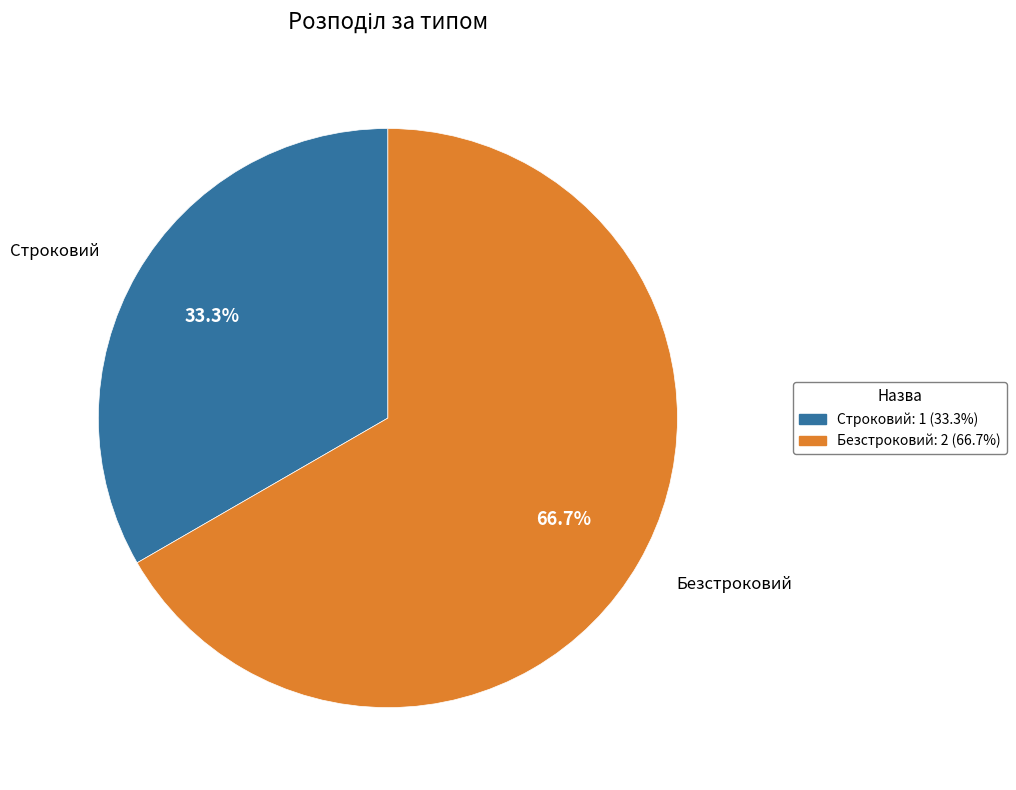

What is the ratio of the value at Безстроковий to the value at Строковий?

2.0